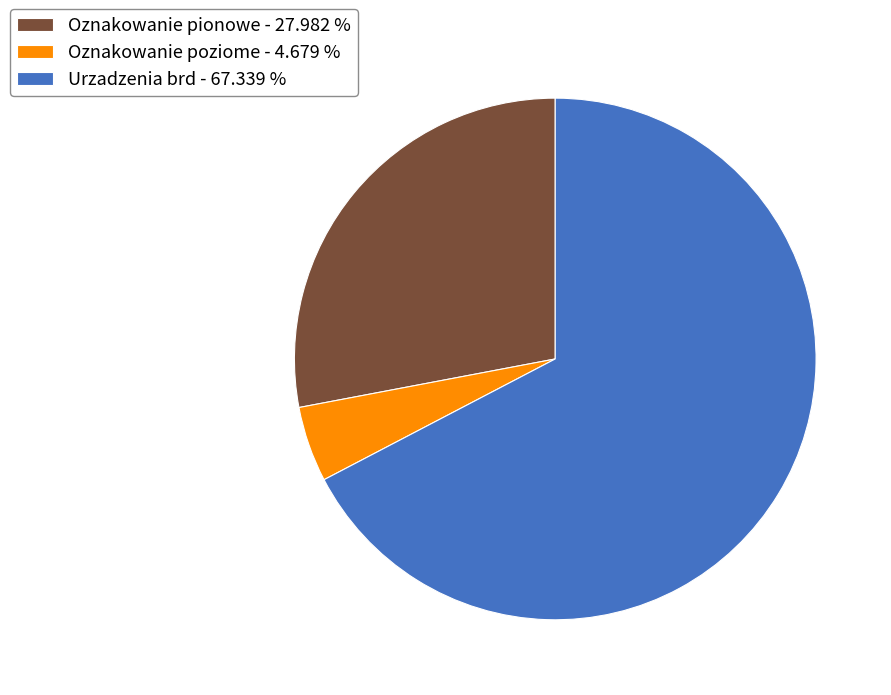

What is the smallest slice in the pie chart?

Oznakowanie poziome